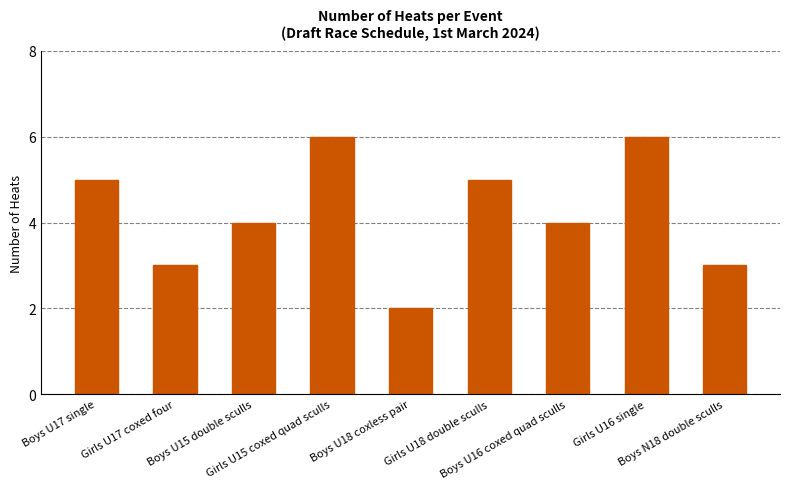

Reading left to right, transcribe all the data shown in this chart.

5	3	4	6	2	5	4	6	3